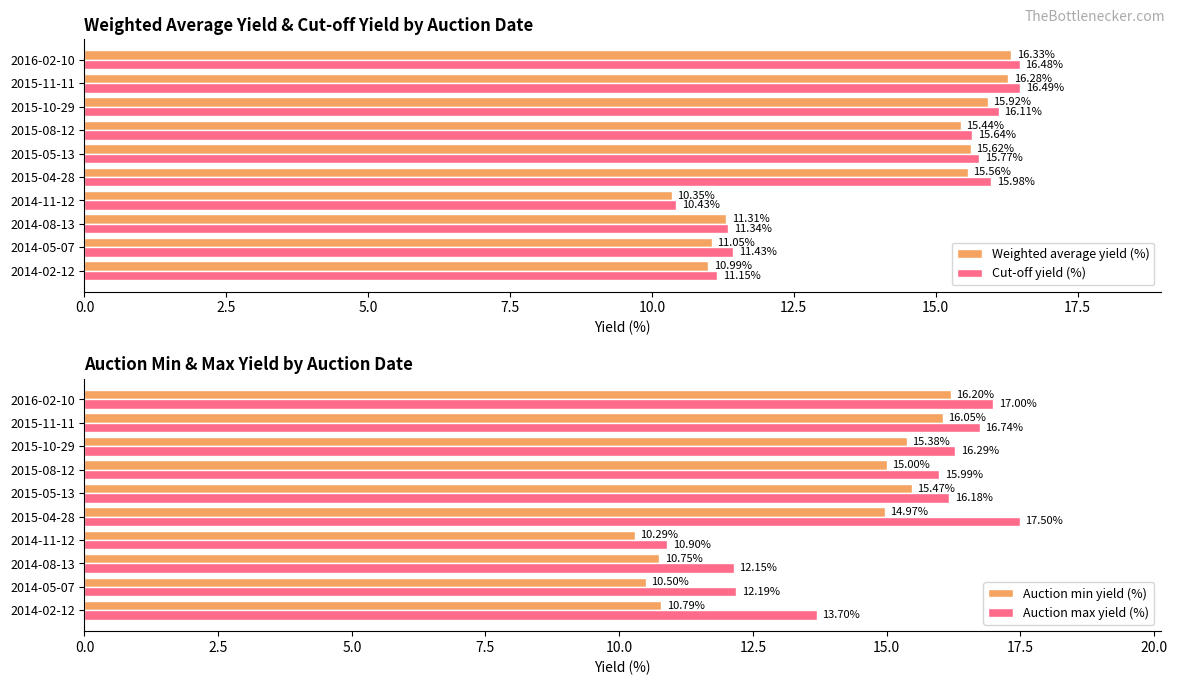

What is the average value of the Weighted average yield (%) series?

13.9